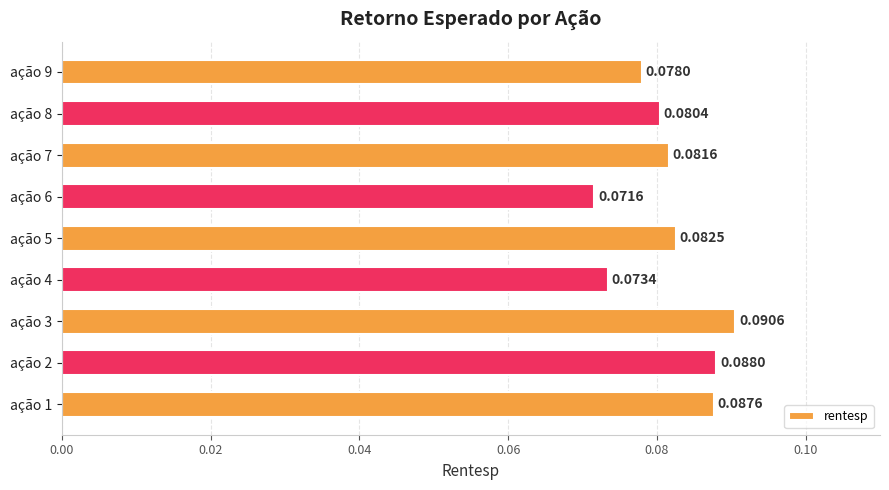

List the labels in order of value, largest first.

ação 3, ação 2, ação 1, ação 5, ação 7, ação 8, ação 9, ação 4, ação 6